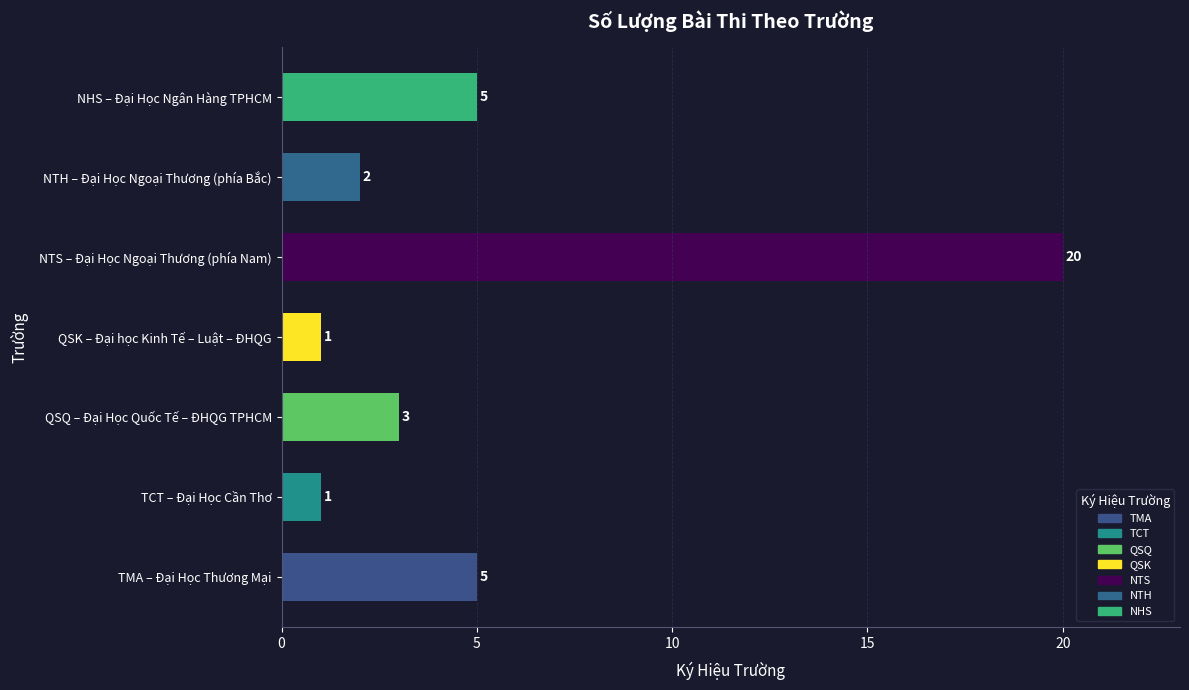

Reading top to bottom, extract all data points from this chart.

NHS – Đại Học Ngân Hàng TPHCM=5	NTH – Đại Học Ngoại Thương (phía Bắc)=2	NTS – Đại Học Ngoại Thương (phía Nam)=20	QSK – Đại học Kinh Tế – Luật – ĐHQG=1	QSQ – Đại Học Quốc Tế – ĐHQG TPHCM=3	TCT – Đại Học Cần Thơ=1	TMA – Đại Học Thương Mại=5